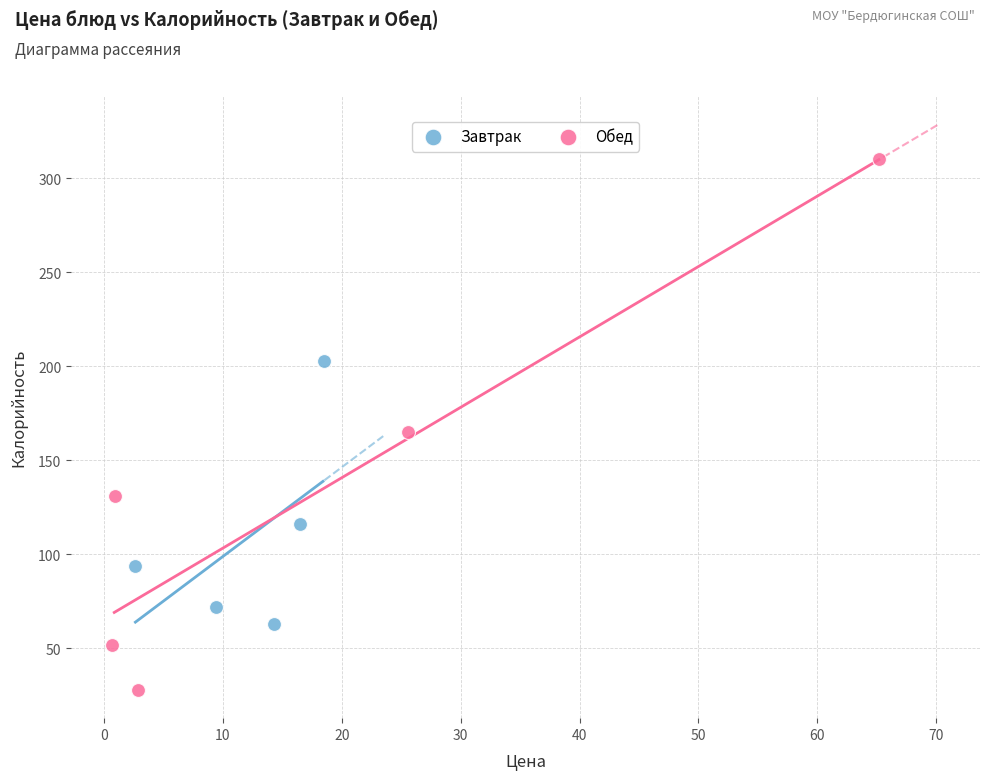

Which series has the largest Y range (max minus min)?

Обед